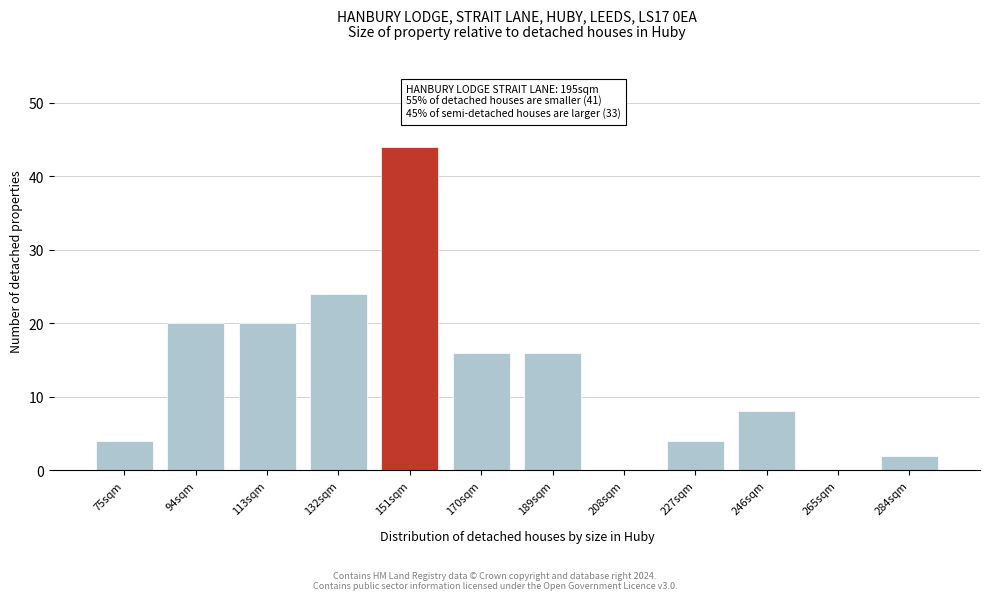

Reading left to right, what are all the values shown in this chart?

75sqm=4	94sqm=20	113sqm=20	132sqm=24	151sqm=44	170sqm=16	189sqm=16	208sqm=0	227sqm=4	246sqm=8	265sqm=0	284sqm=2